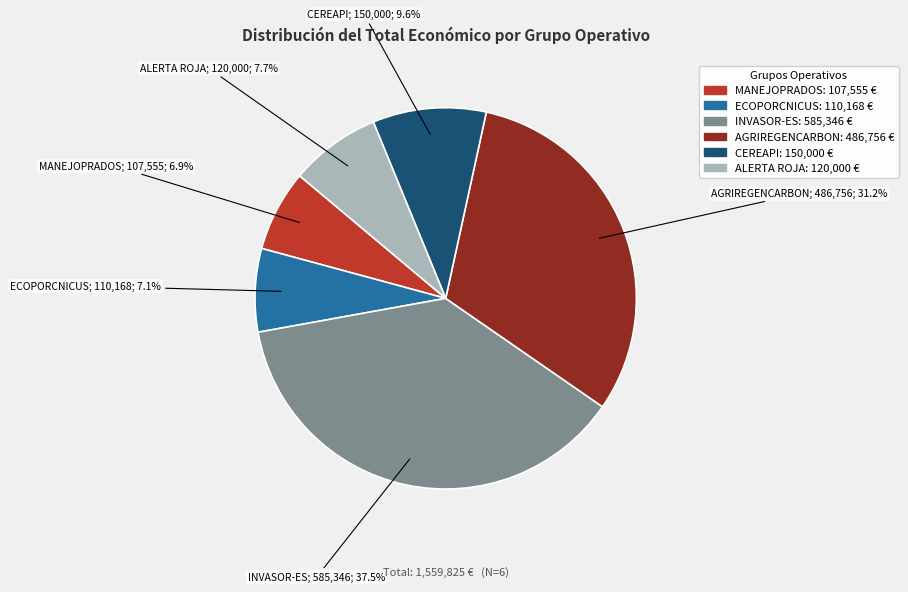

Does AGRIREGENCARBON account for over 50% of the chart?

No